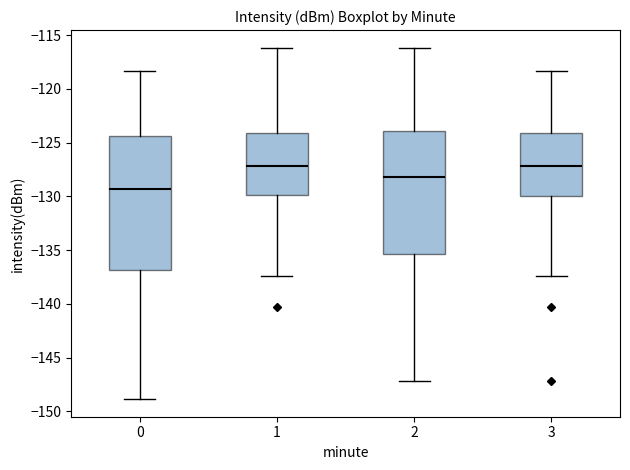

Comparing the boxes themselves (not the whiskers), which one is the tallest?

0